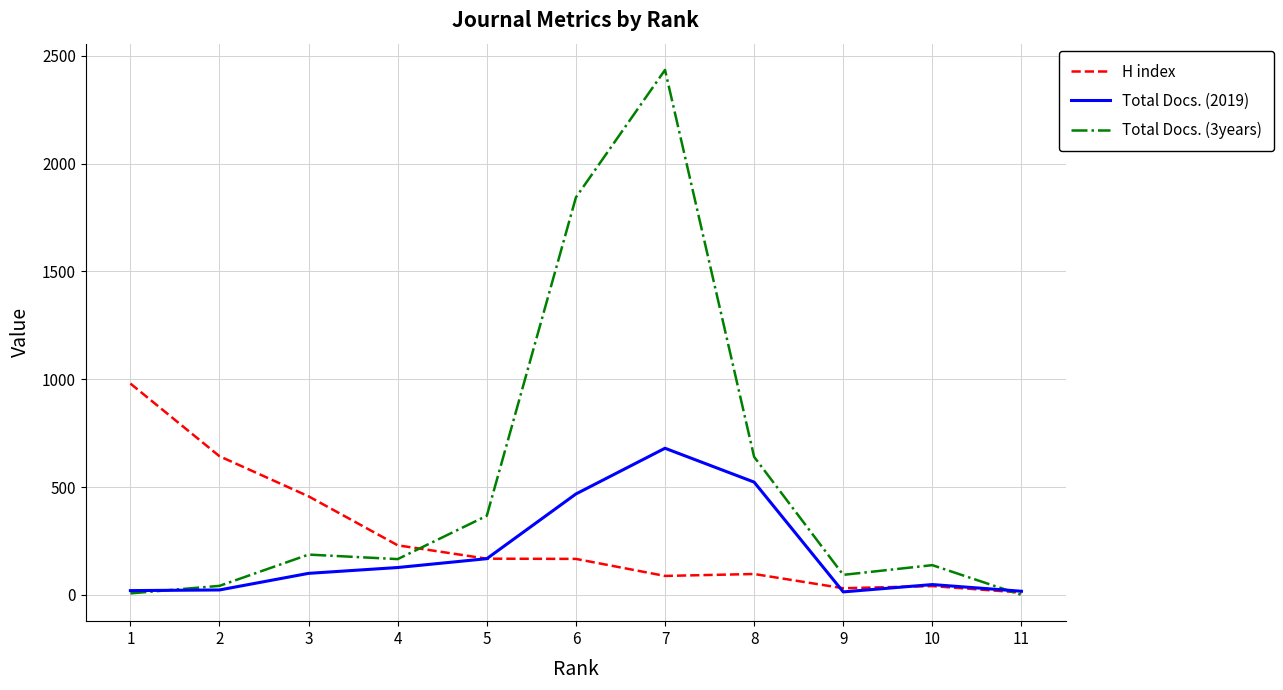

What are all the series names shown in the legend?

H index, Total Docs. (2019), Total Docs. (3years)